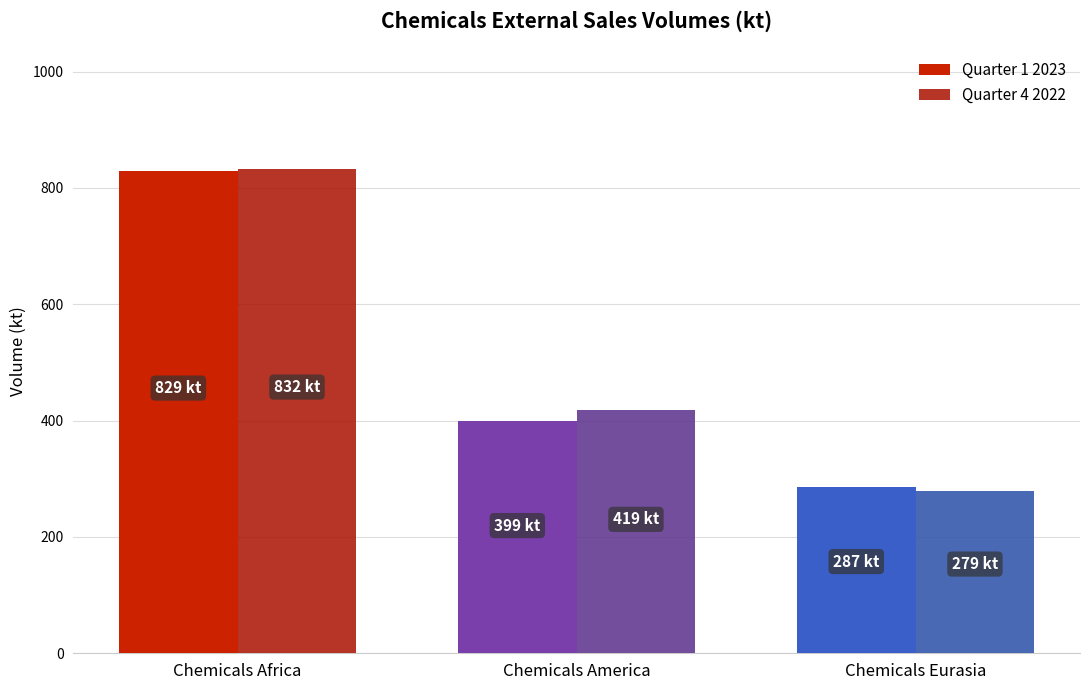

What is the approximate value of Quarter 1 2023 at Chemicals America?

399.2